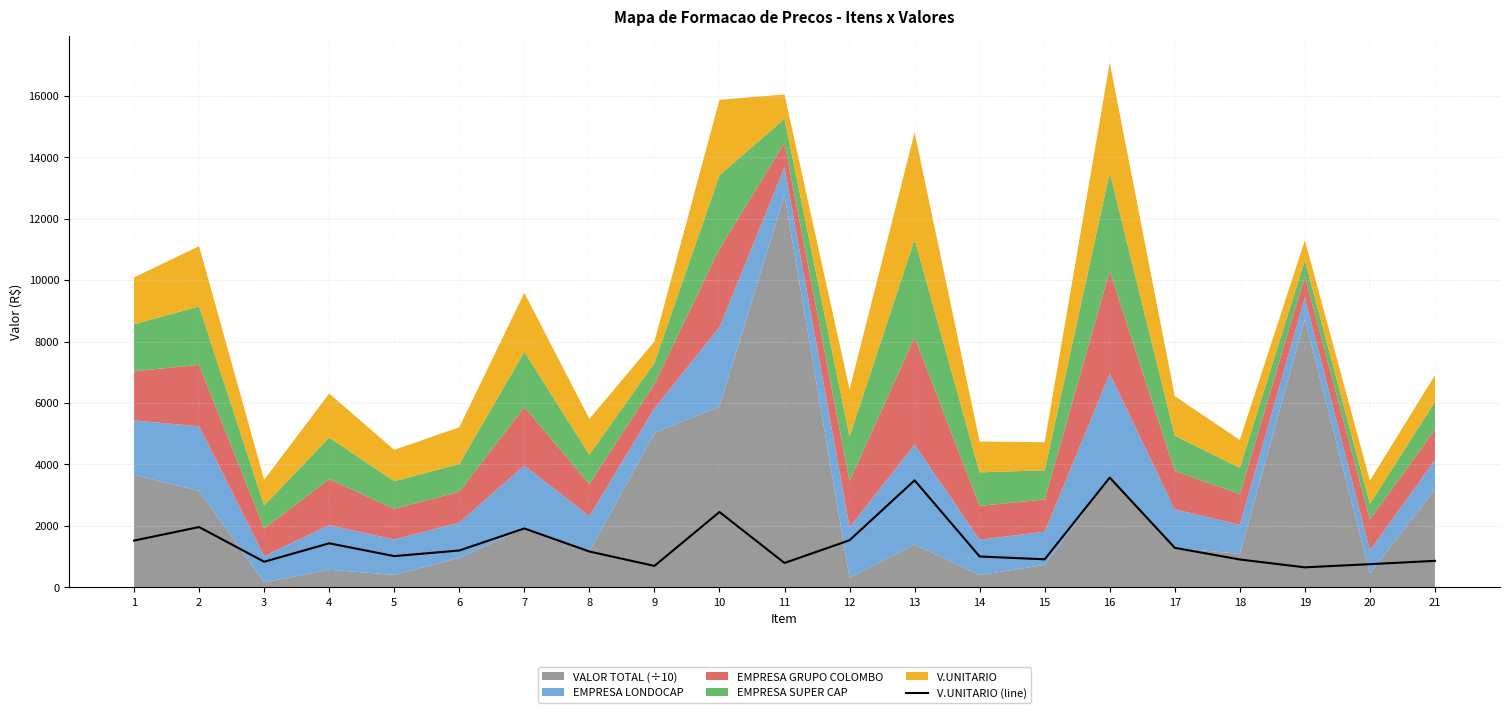

The value at 10 is 3368.2. True or false?

False